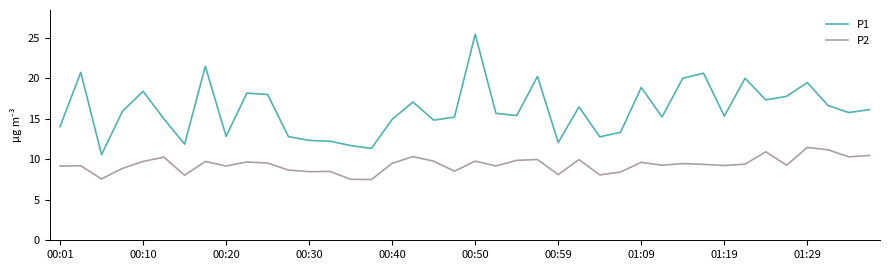

List the series in order of their overall mean, highest first.

P1, P2